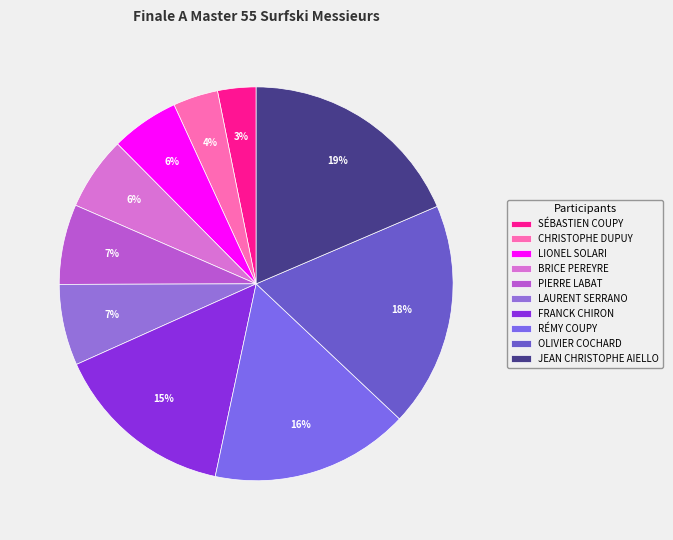

To the nearest percent, what percentage of the pie is LIONEL SOLARI?

6%